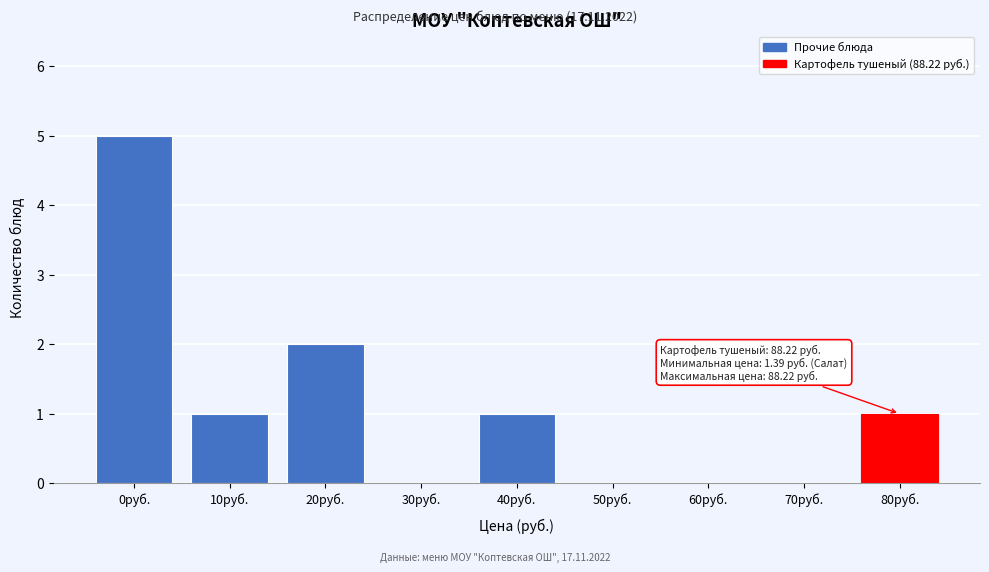

Between 60руб. and 40руб., which is larger?

40руб.